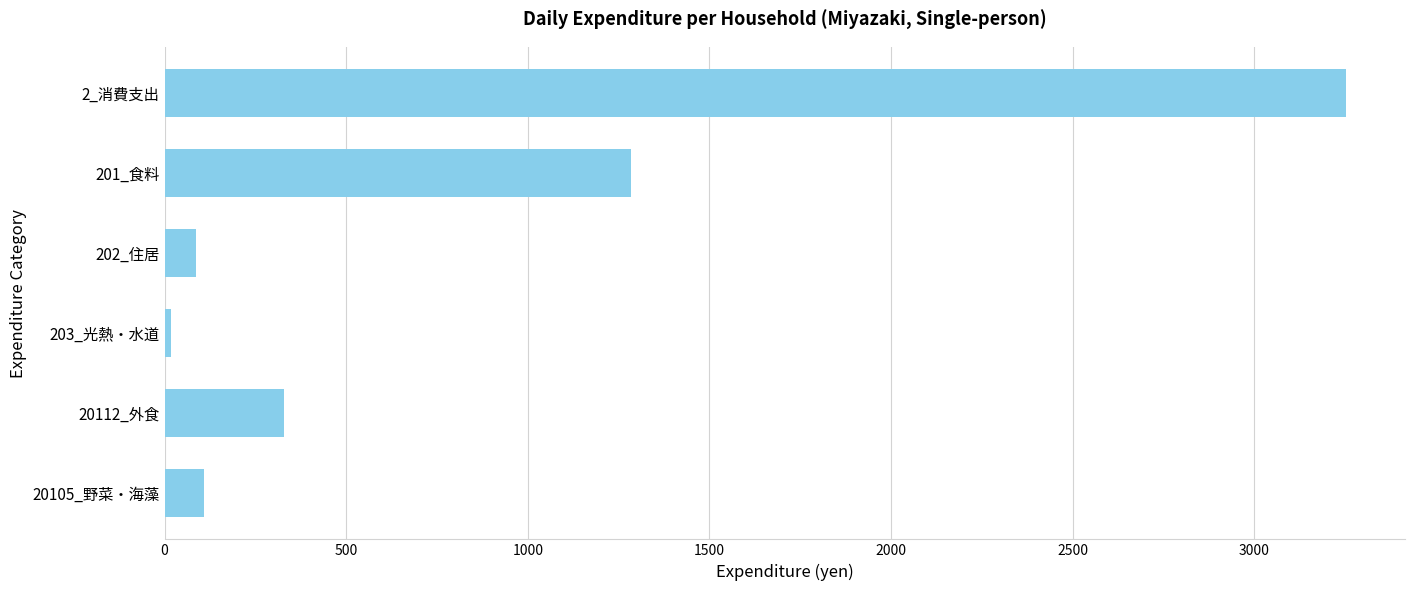

Reading top to bottom, extract all data points from this chart.

3251.8	1283.1	86.0	19.1	328.2	107.3